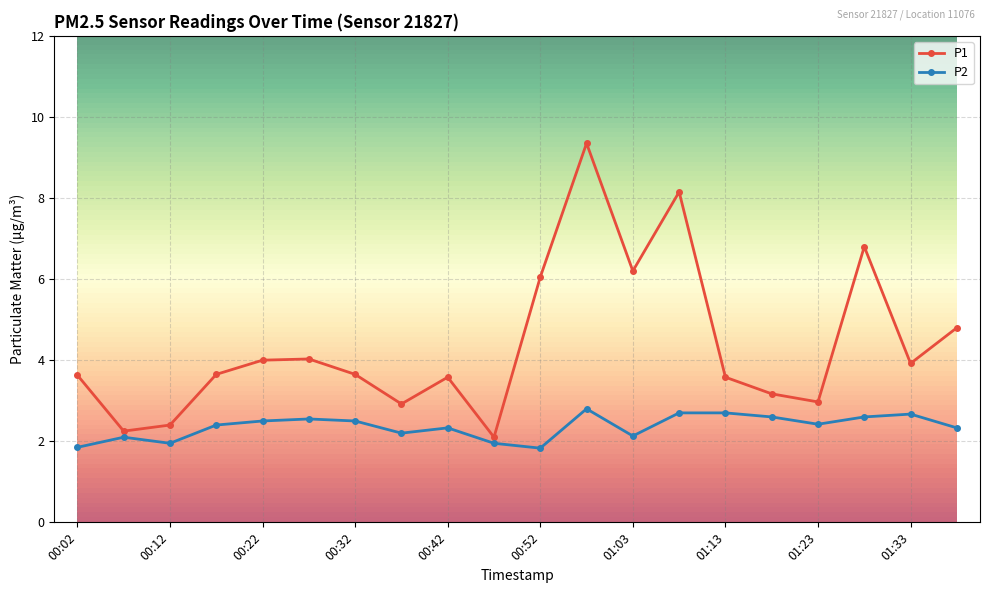

Does the chart have visible grid lines?

Yes